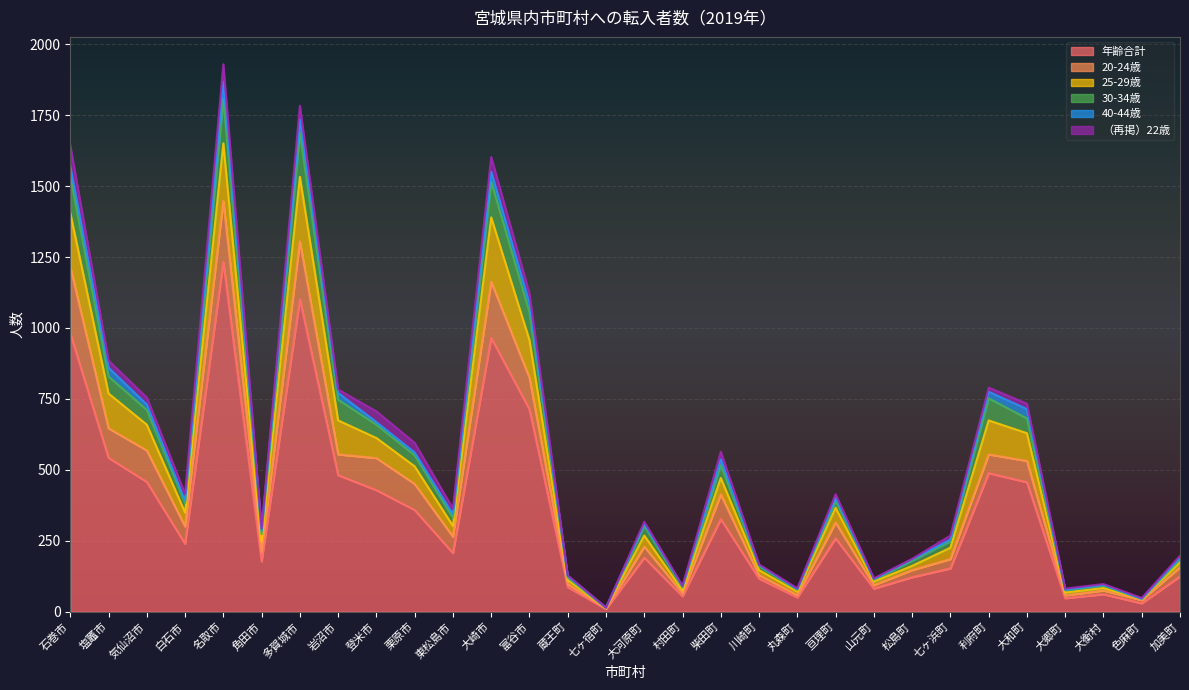

True or false: 25-29歳 and 30-34歳 cross at least once.

False